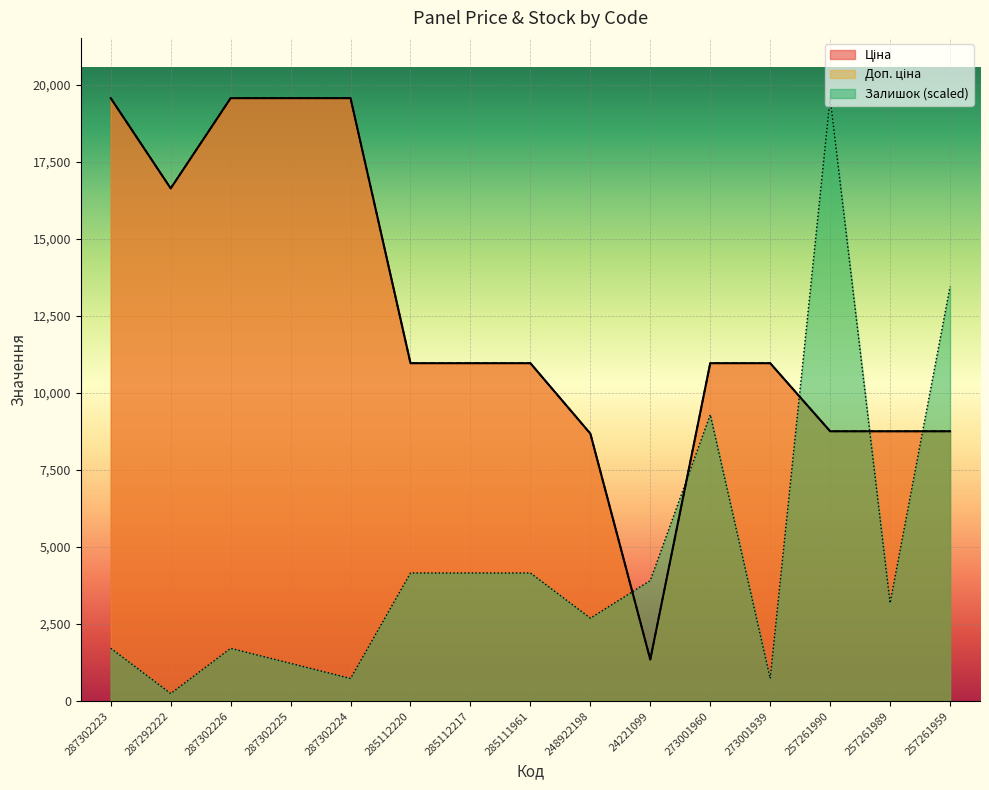

At which category is the sum across all series the highest?

287302223